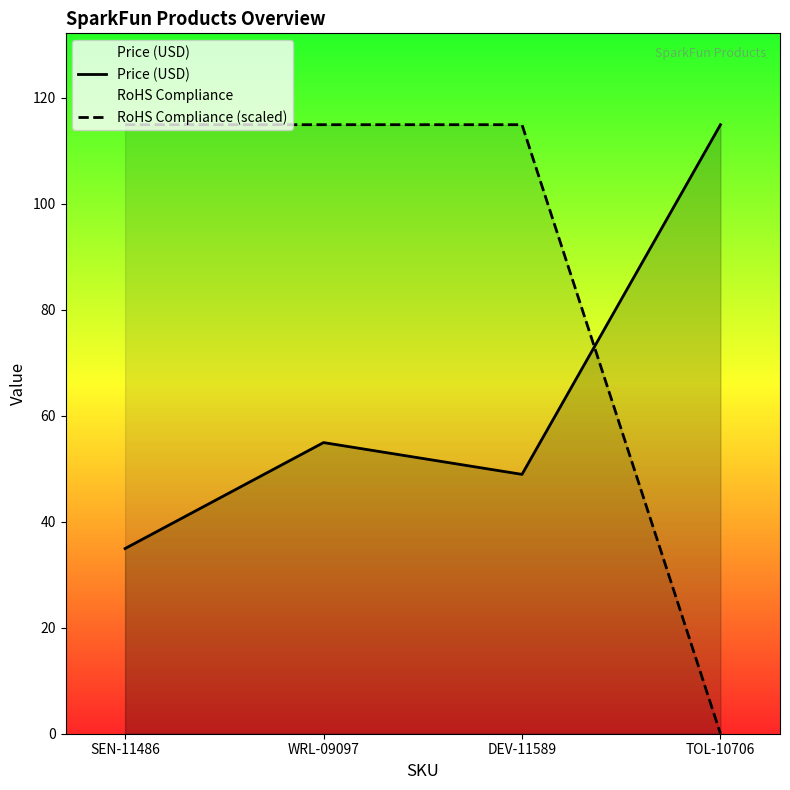

What is the difference between the second highest and minimum values in the RoHS Compliance (scaled) series?

115.0